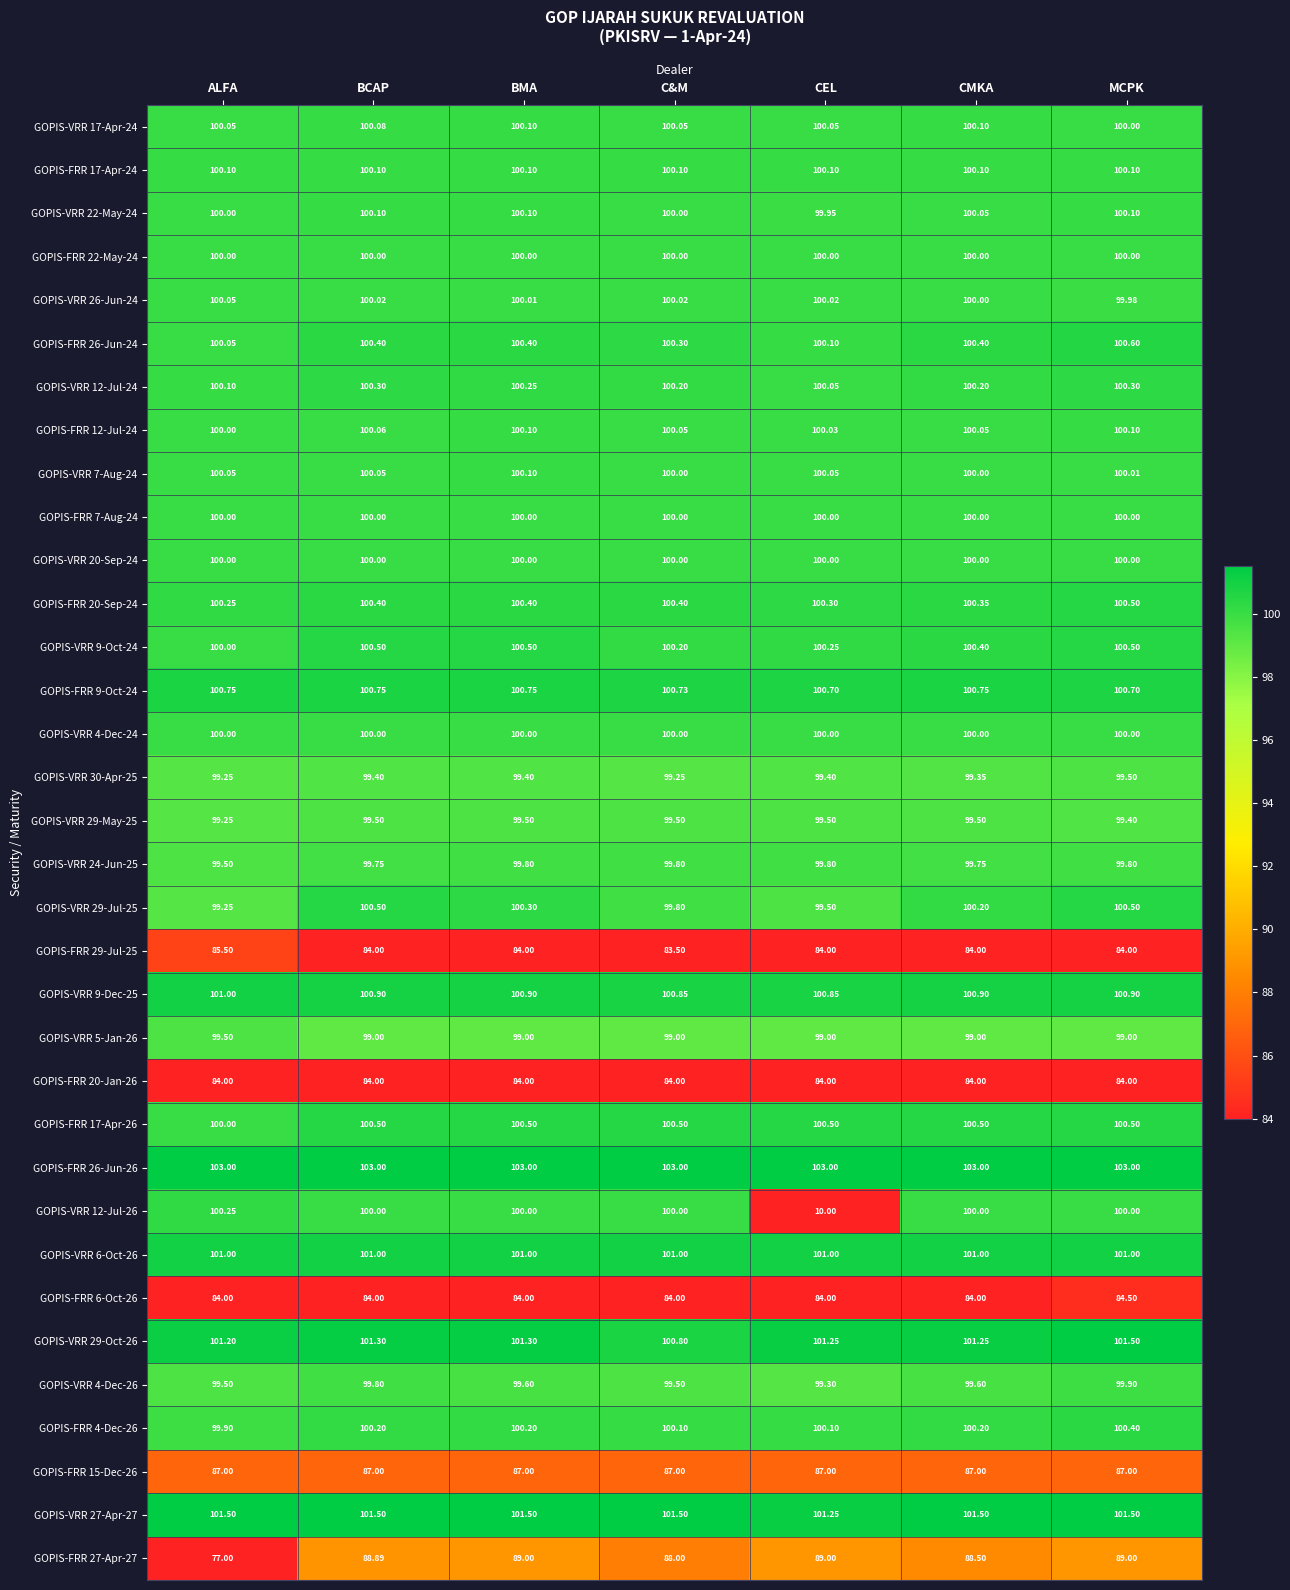

Which label corresponds to the smallest value in the chart?

CEL